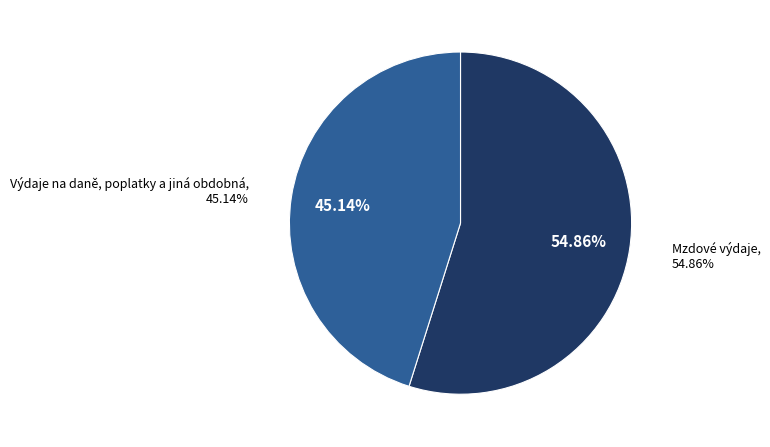

To the nearest percent, what is the average slice percentage?

50%